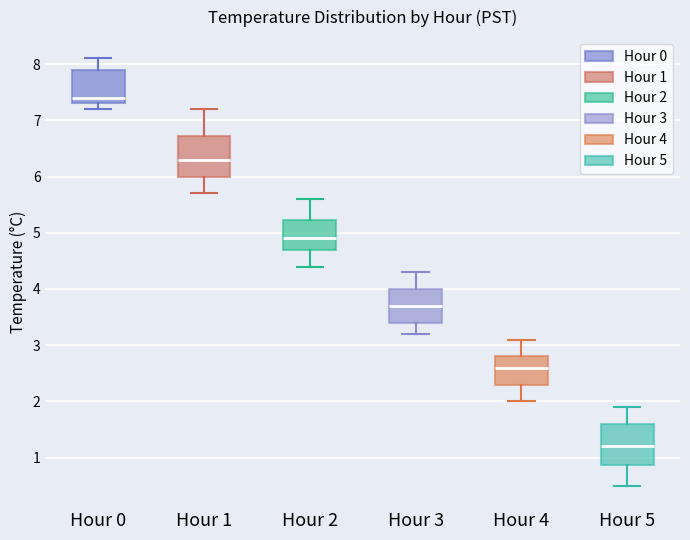

Reading left to right, transcribe this box plot: for each box, give where its median line is, the range the box spans, and where its two whiskers end, as read against the y-axis. The values are not printed on the chart, so give them approximately, as read against the axis.

Hour 0: median 7.4, box 7.3 to 7.9, whiskers 7.2 to 8.1
Hour 1: median 6.3, box 6.0 to 6.7, whiskers 5.7 to 7.2
Hour 2: median 4.9, box 4.7 to 5.2, whiskers 4.4 to 5.6
Hour 3: median 3.7, box 3.4 to 4.0, whiskers 3.2 to 4.3
Hour 4: median 2.6, box 2.3 to 2.8, whiskers 2.0 to 3.1
Hour 5: median 1.2, box 0.9 to 1.6, whiskers 0.5 to 1.9